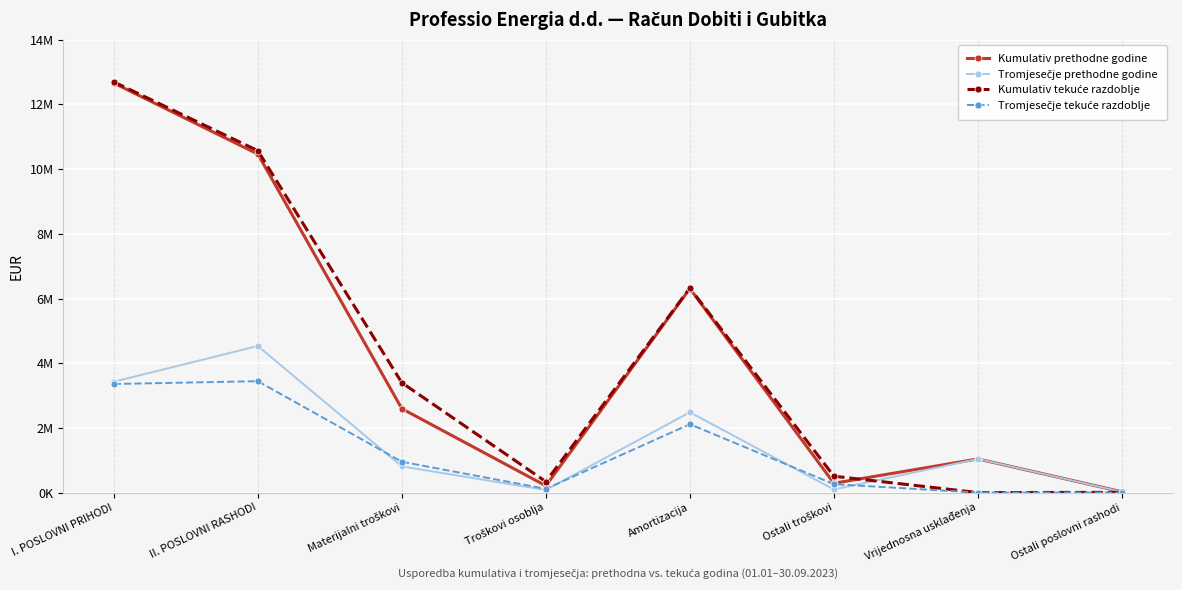

True or false: Kumulativ tekuće razdoblje has a value of 1415524 at Amortizacija.

False